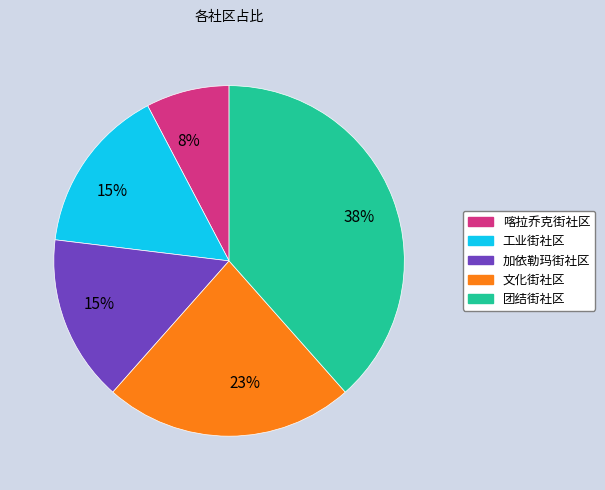

Does any single category account for the majority?

No